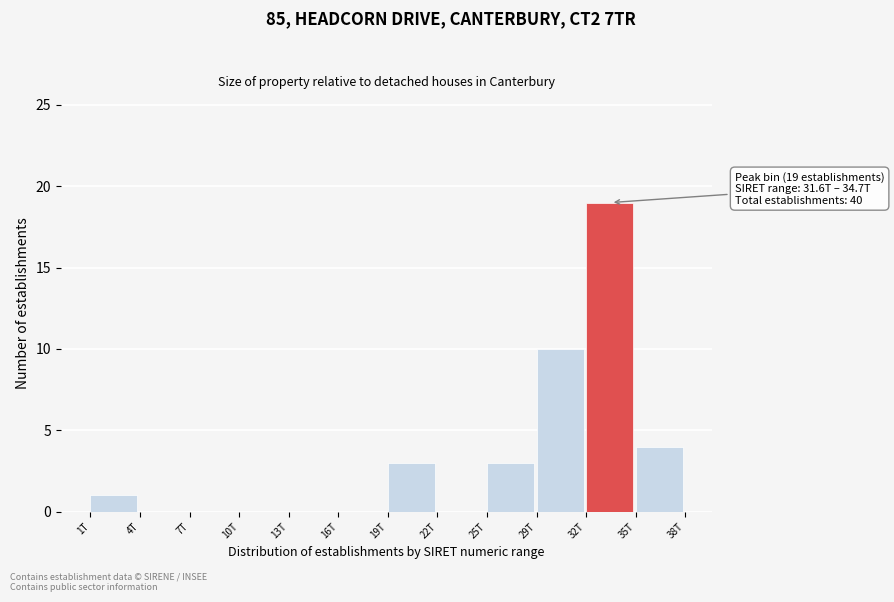

Reading right to left, transcribe all the data shown in this chart.

35T=4	32T=19	29T=10	25T=3	22T=0	19T=3	16T=0	13T=0	10T=0	7T=0	4T=0	1T=1